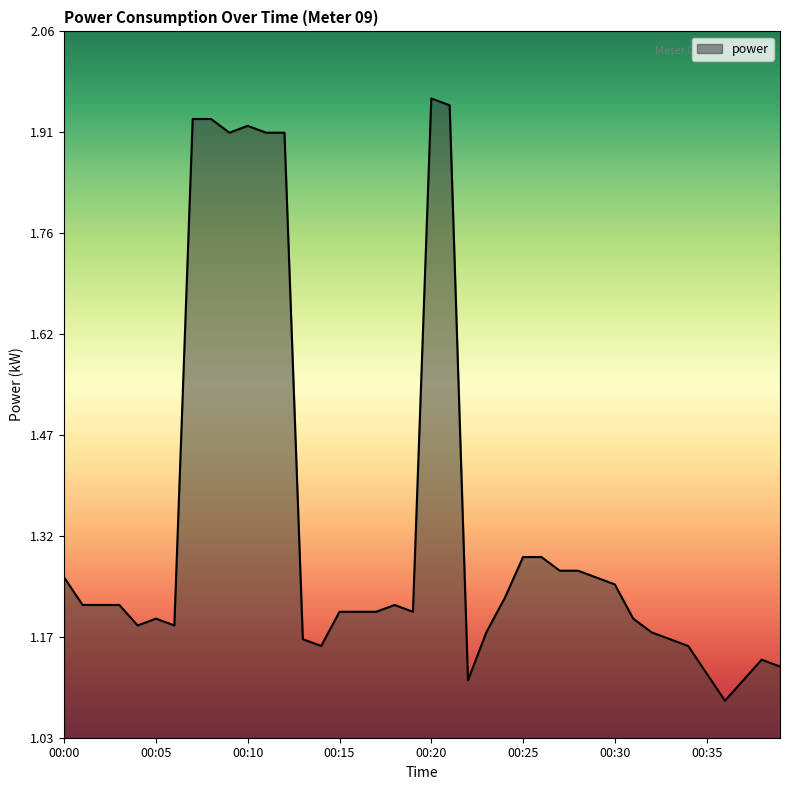

What is the difference between the maximum and minimum values?

0.9